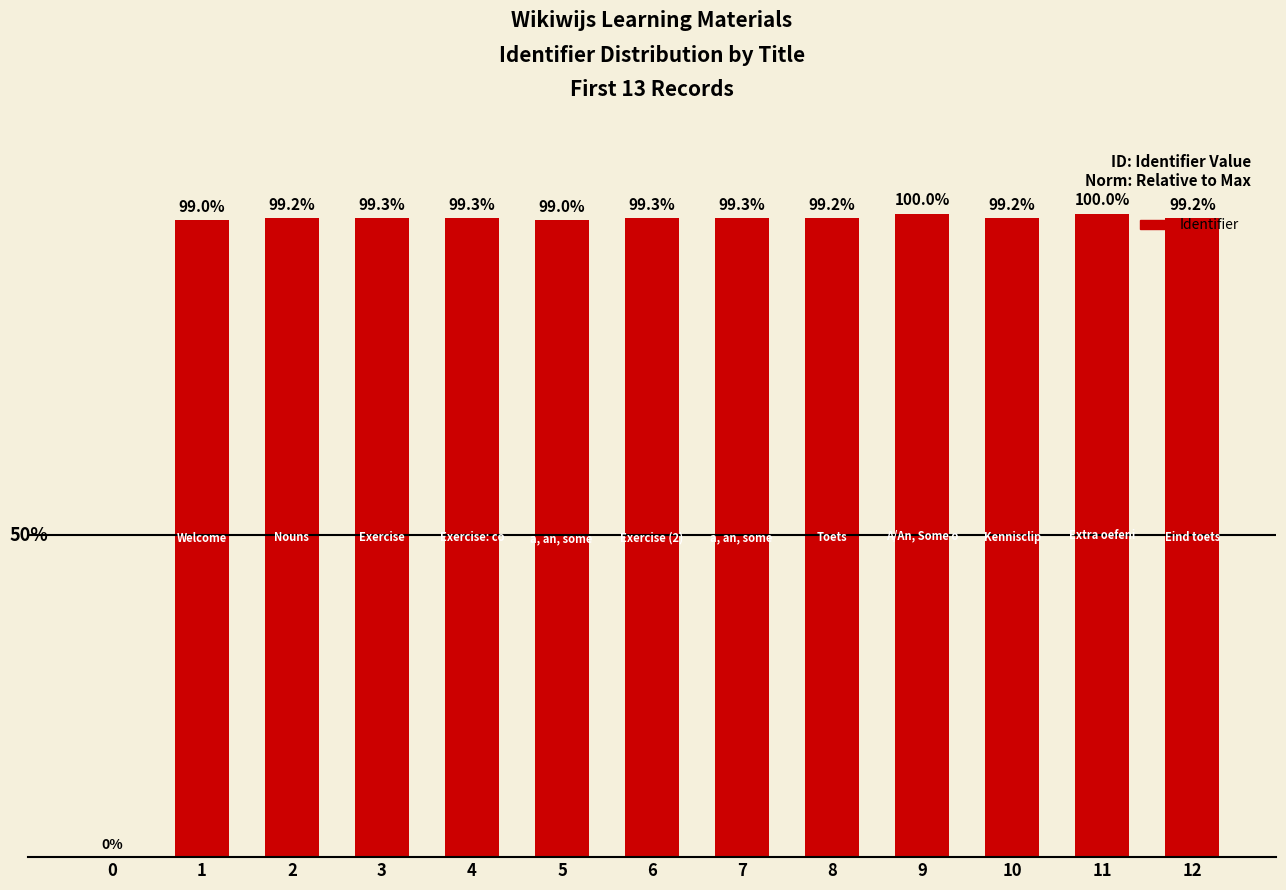

Are the bars grouped side by side (vs. stacked)?

No